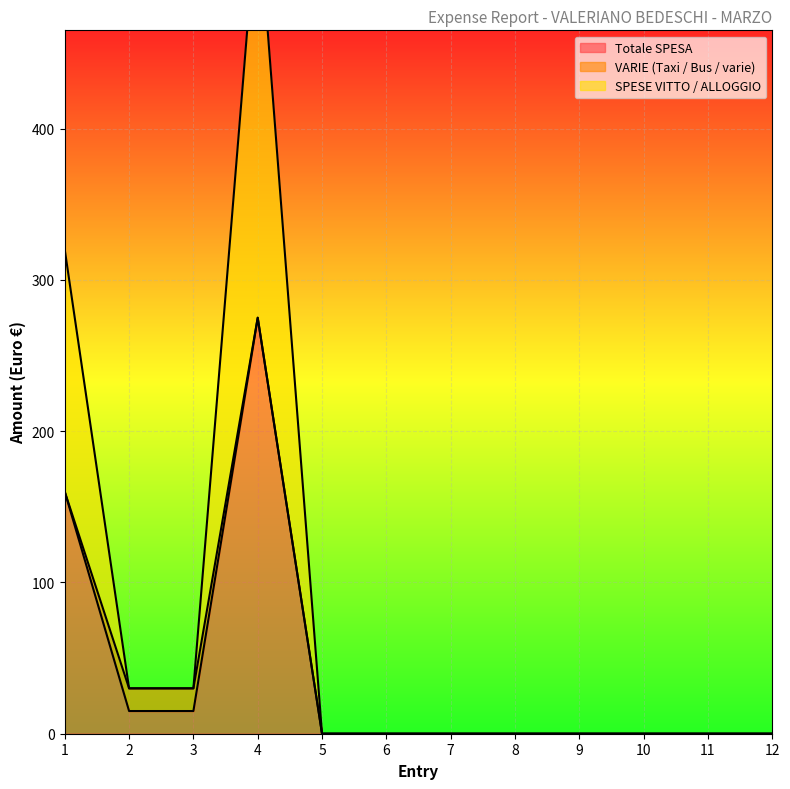

The value of Totale SPESA at 10 is -136. True or false?

False